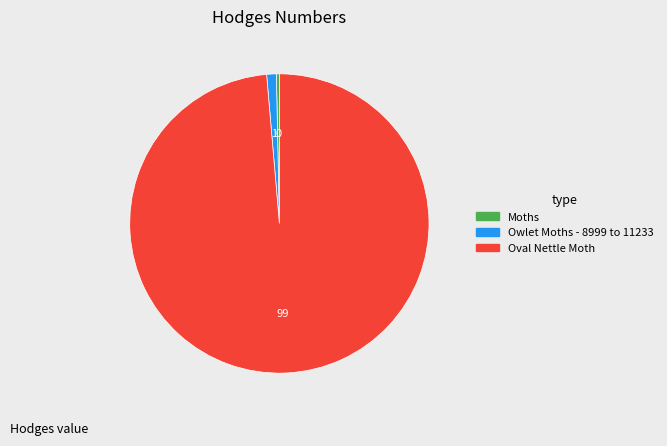

Is it true that Oval Nettle Moth is 99% of the pie?

True